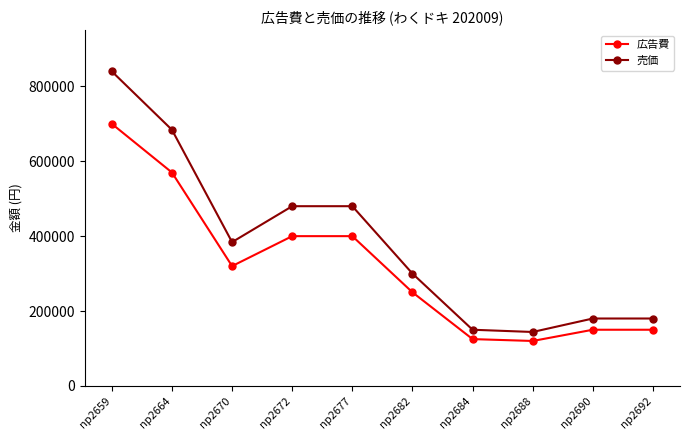

Reading left to right, list all the values displayed in this chart.

広告費: np2659=700000	np2664=570000	np2670=320000	np2672=400000	np2677=400000	np2682=250000	np2684=125000	np2688=120000	np2690=150000	np2692=150000
売価: np2659=840000	np2664=684000	np2670=384000	np2672=480000	np2677=480000	np2682=300000	np2684=150000	np2688=144000	np2690=180000	np2692=180000